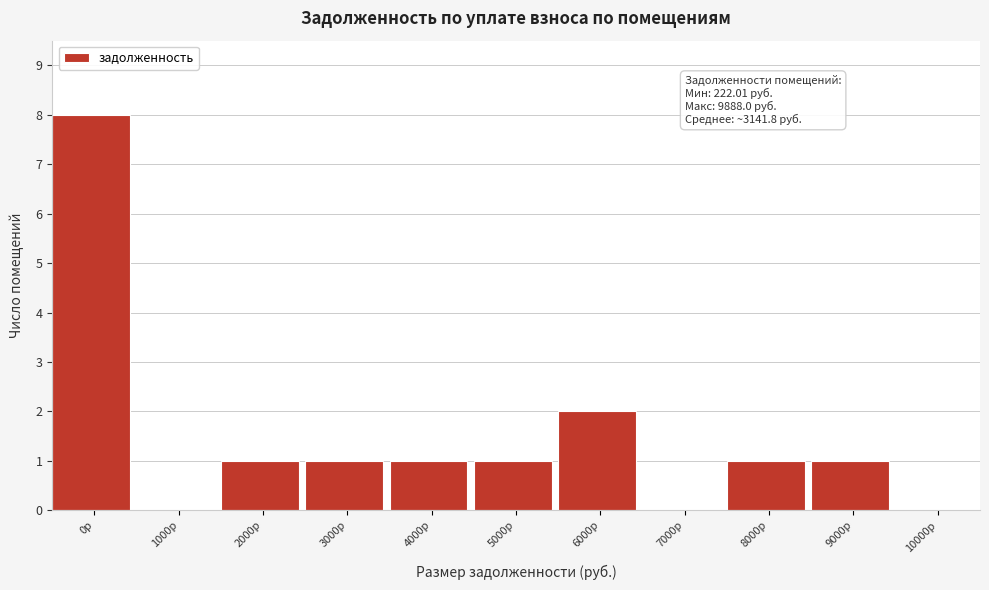

Reading right to left, what are all the values shown in this chart?

10000р=0	9000р=1	8000р=1	7000р=0	6000р=2	5000р=1	4000р=1	3000р=1	2000р=1	1000р=0	0р=8